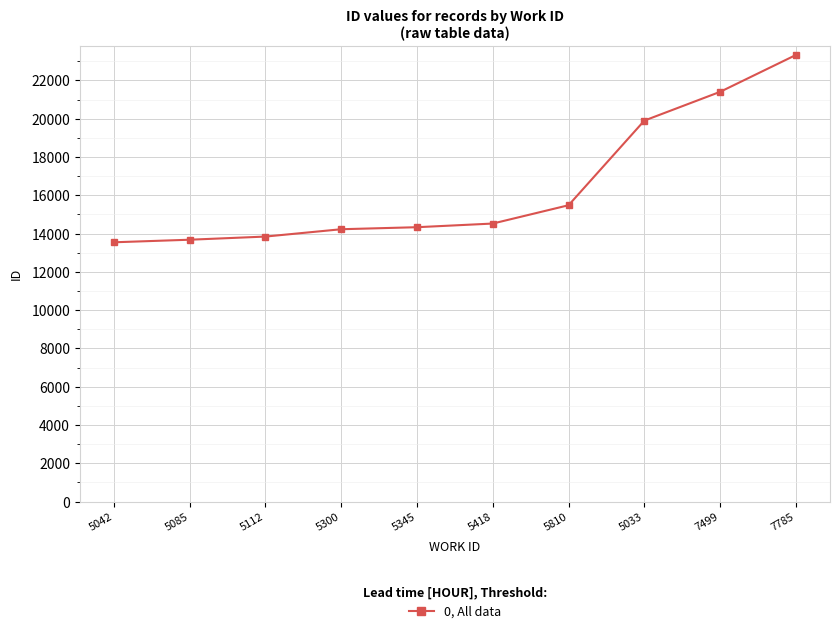

Reading left to right, extract all data points from this chart.

13546	13680	13845	14228	14334	14525	15482	19903	21406	23331